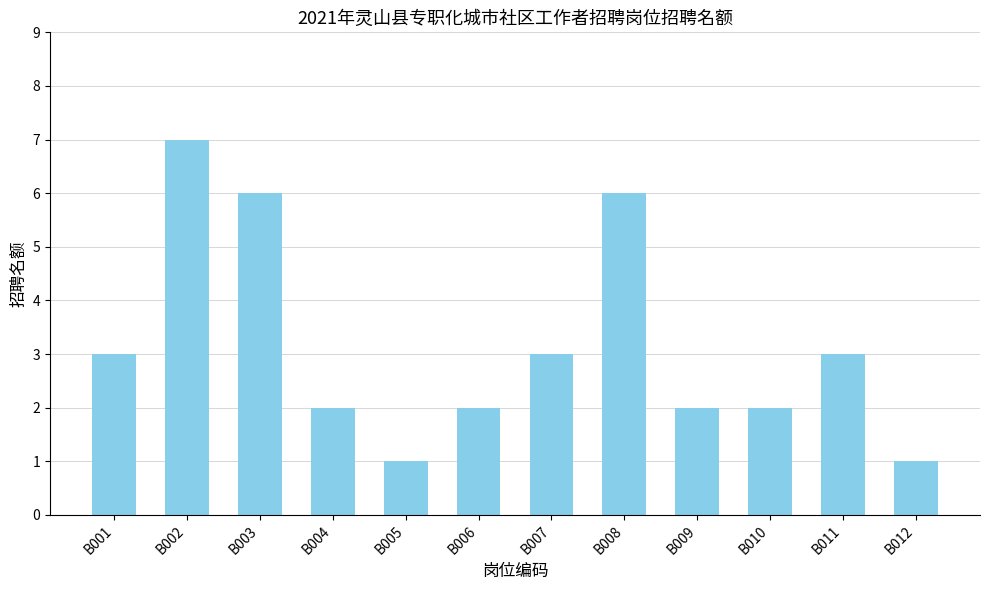

Reading left to right, what are all the values shown in this chart?

3	7	6	2	1	2	3	6	2	2	3	1